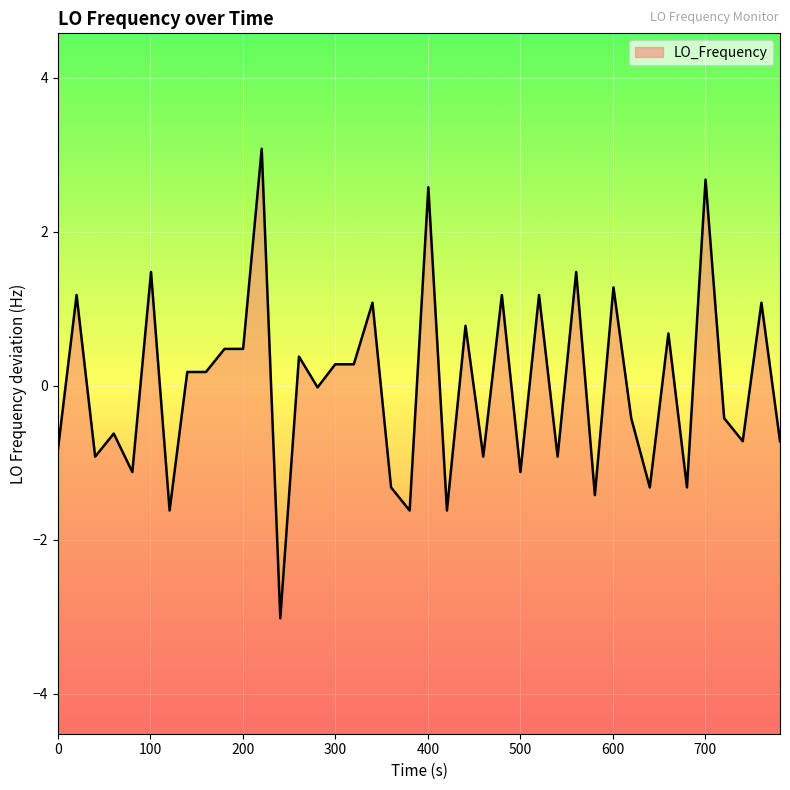

What is the difference between the maximum and minimum values?

6.1